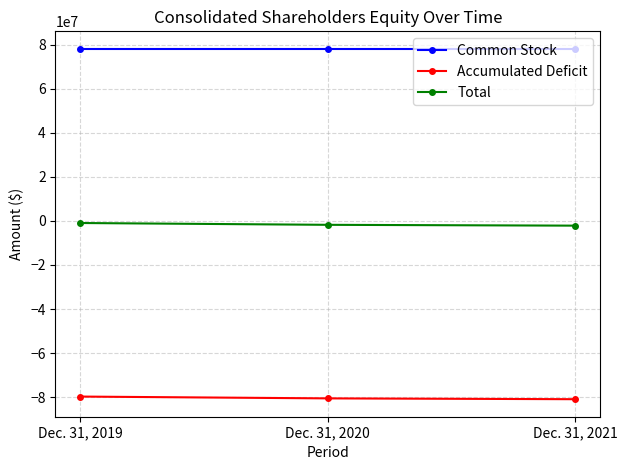

The value of Common Stock at Dec. 31, 2021 is 78086910. True or false?

True